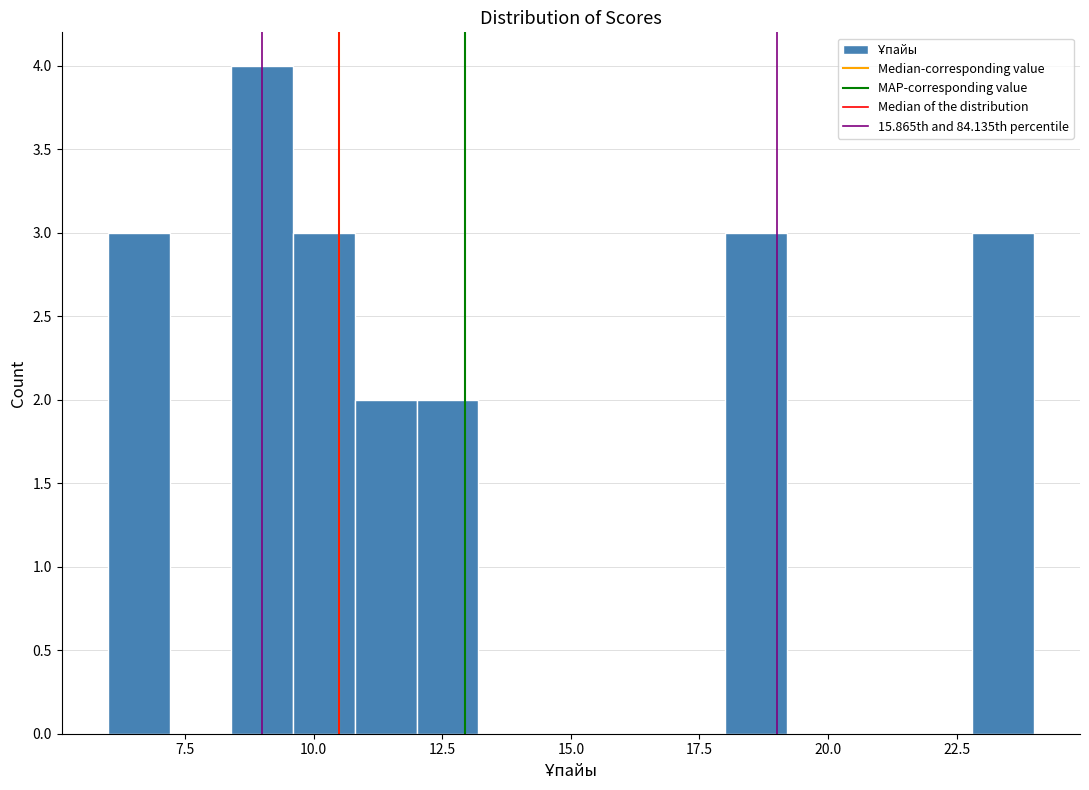

Read against the x-axis, roughly where is the centre of the tallest bar?

9.0